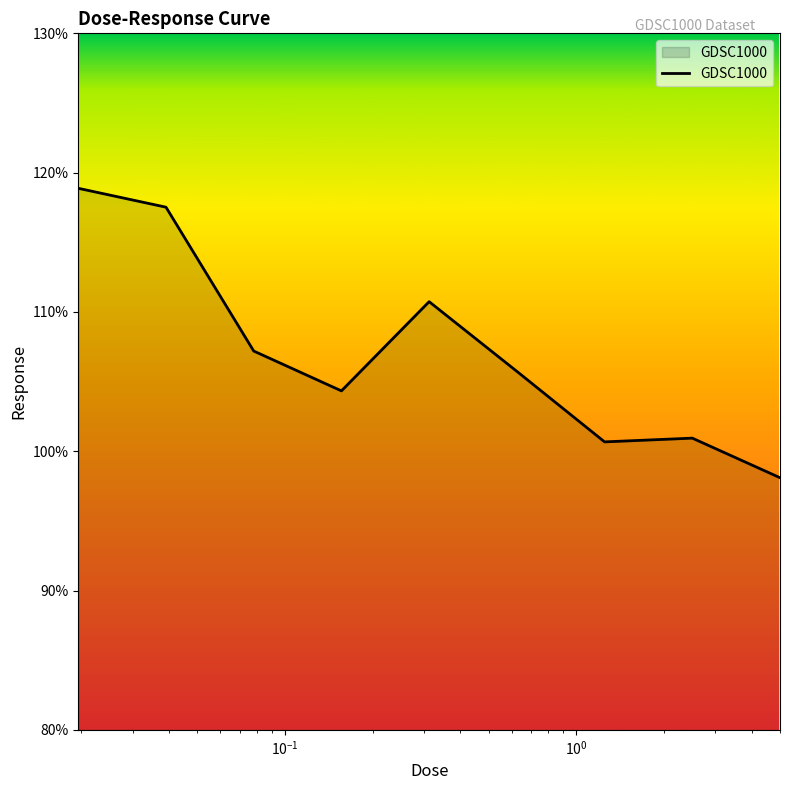

What is the smallest value displayed?

98.1